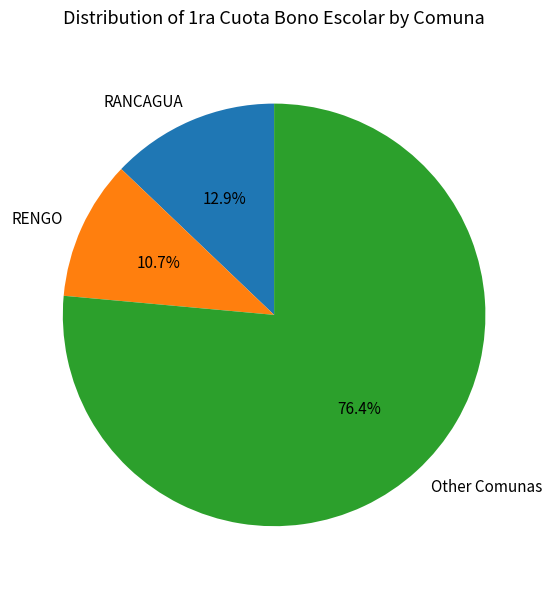

Which category has the smallest portion of the pie?

RENGO